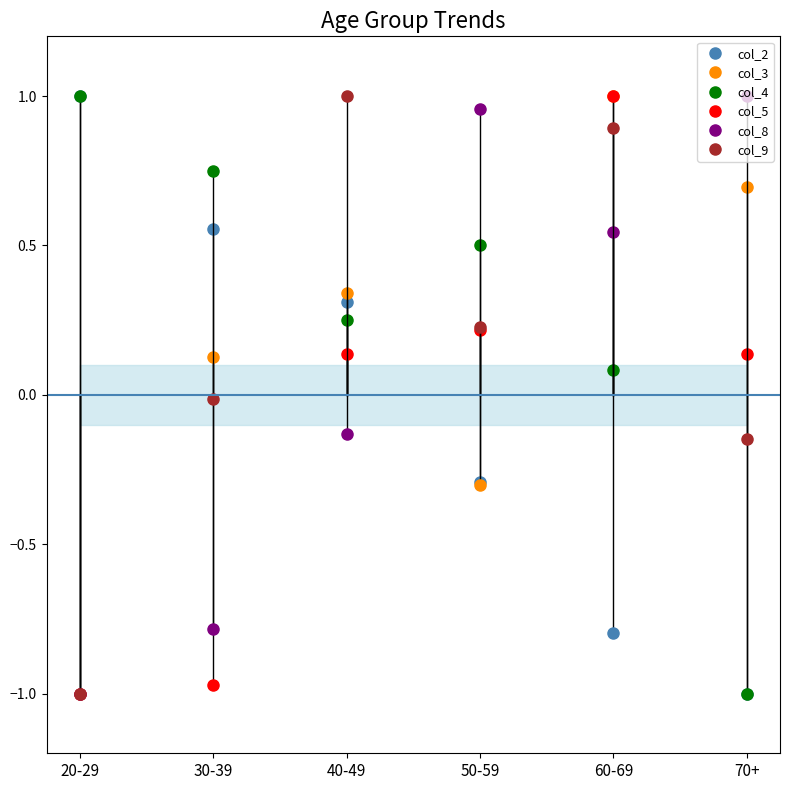

How many times do col_4 and col_3 cross each other?

3